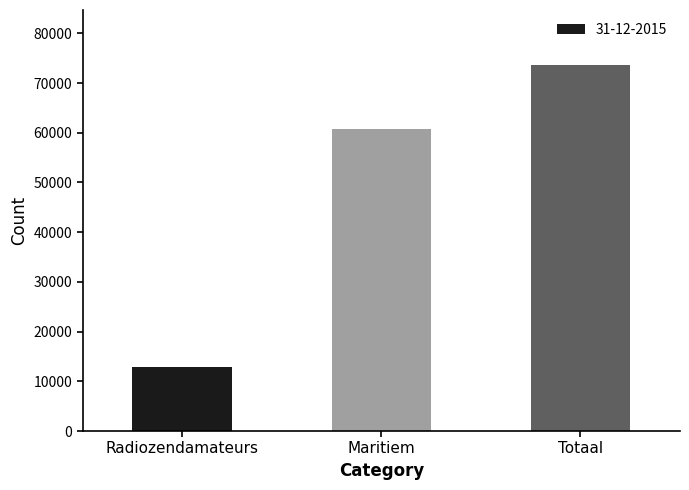

The value at Totaal is 24626. True or false?

False